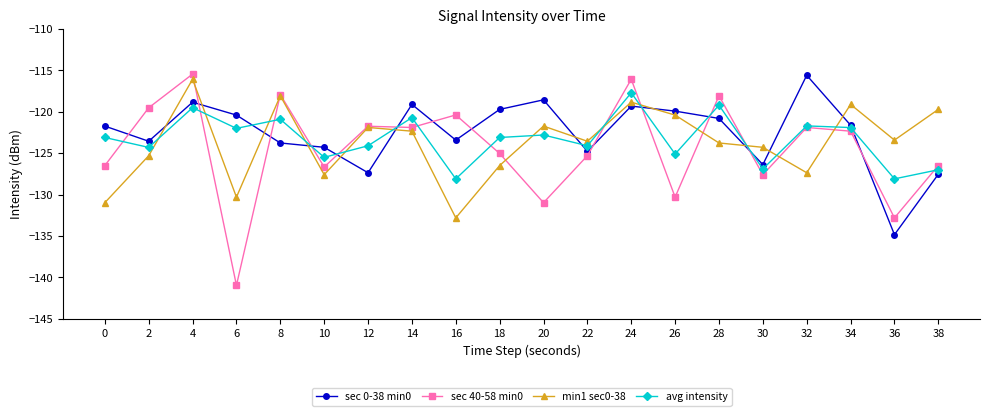

At which category does sec 0-38 min0 reach its first local peak?

4